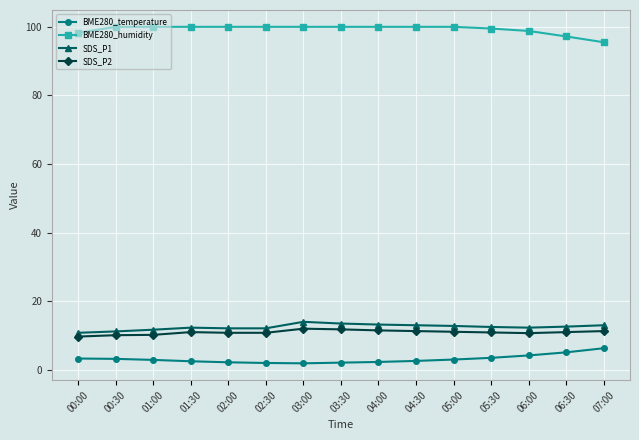

True or false: SDS_P2 and BME280_humidity cross at least once.

False